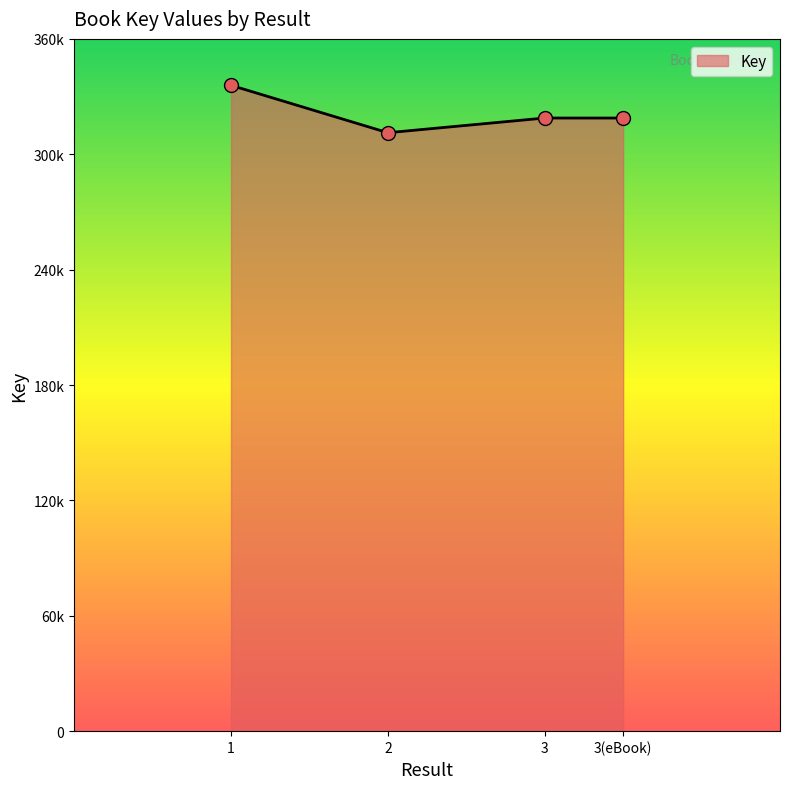

Does the chart have visible grid lines?

No